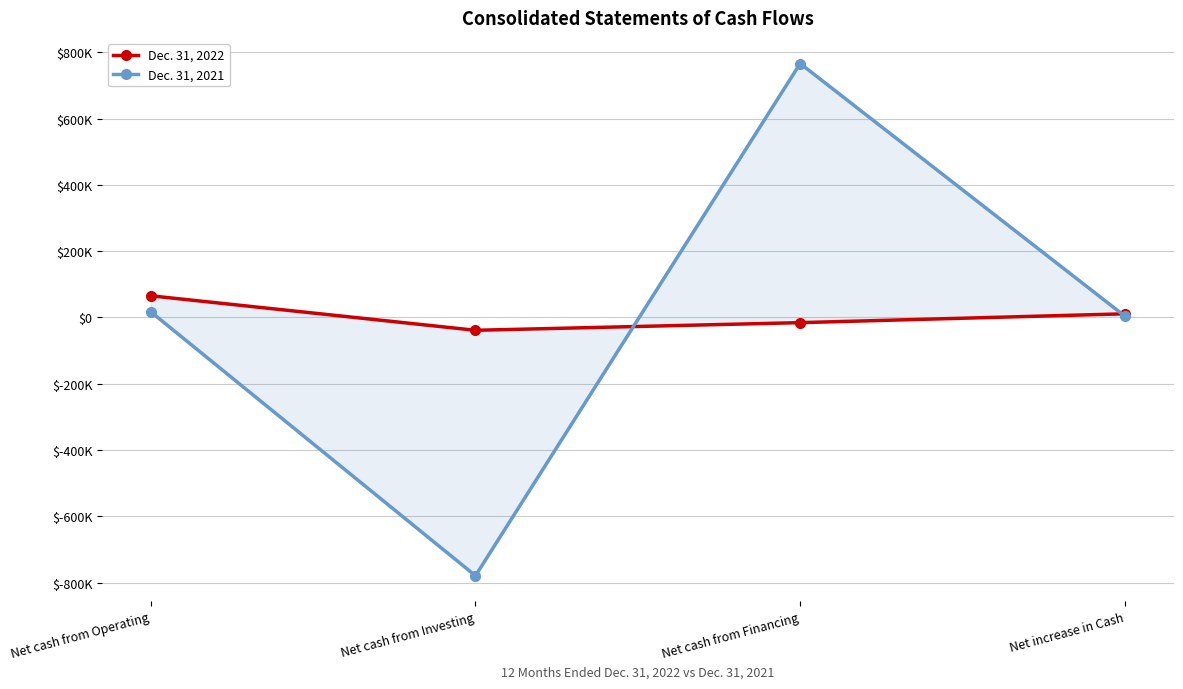

What is the difference between the Dec. 31, 2021 values at Net increase in Cash and Net cash from Financing?

762121